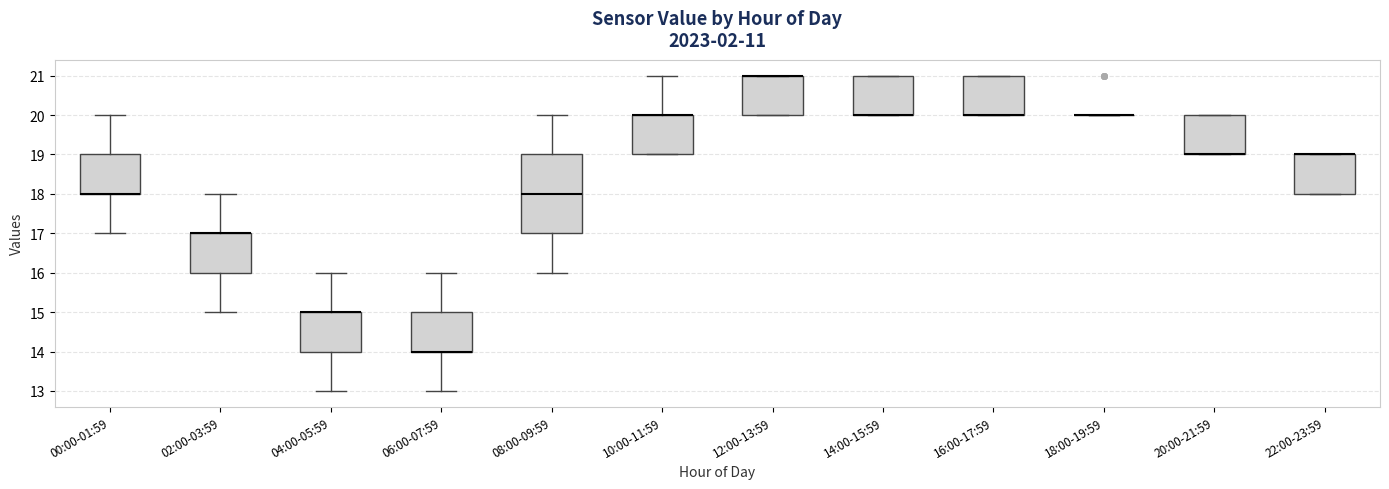

Reading left to right, read every box against the y-axis: the position of its median line, the range the box covers, and the ends of its whiskers. The values are not printed on the chart, so give them approximately, as read against the axis.

00:00-01:59: median 18 (drawn on the box's lower edge), box 18 to 19, whiskers 17 to 20
02:00-03:59: median 17 (drawn on the box's upper edge), box 16 to 17, whiskers 15 to 18
04:00-05:59: median 15 (drawn on the box's upper edge), box 14 to 15, whiskers 13 to 16
06:00-07:59: median 14 (drawn on the box's lower edge), box 14 to 15, whiskers 13 to 16
08:00-09:59: median 18, box 17 to 19, whiskers 16 to 20
10:00-11:59: median 20 (drawn on the box's upper edge), box 19 to 20, whiskers 19 to 21
12:00-13:59: median 21 (drawn on the box's upper edge), box 20 to 21, whiskers 20 to 21
14:00-15:59: median 20 (drawn on the box's lower edge), box 20 to 21, whiskers 20 to 21
16:00-17:59: median 20 (drawn on the box's lower edge), box 20 to 21, whiskers 20 to 21
18:00-19:59: box collapsed to a line at 20, whiskers 20 to 20
20:00-21:59: median 19 (drawn on the box's lower edge), box 19 to 20, whiskers 19 to 20
22:00-23:59: median 19 (drawn on the box's upper edge), box 18 to 19, whiskers 18 to 19